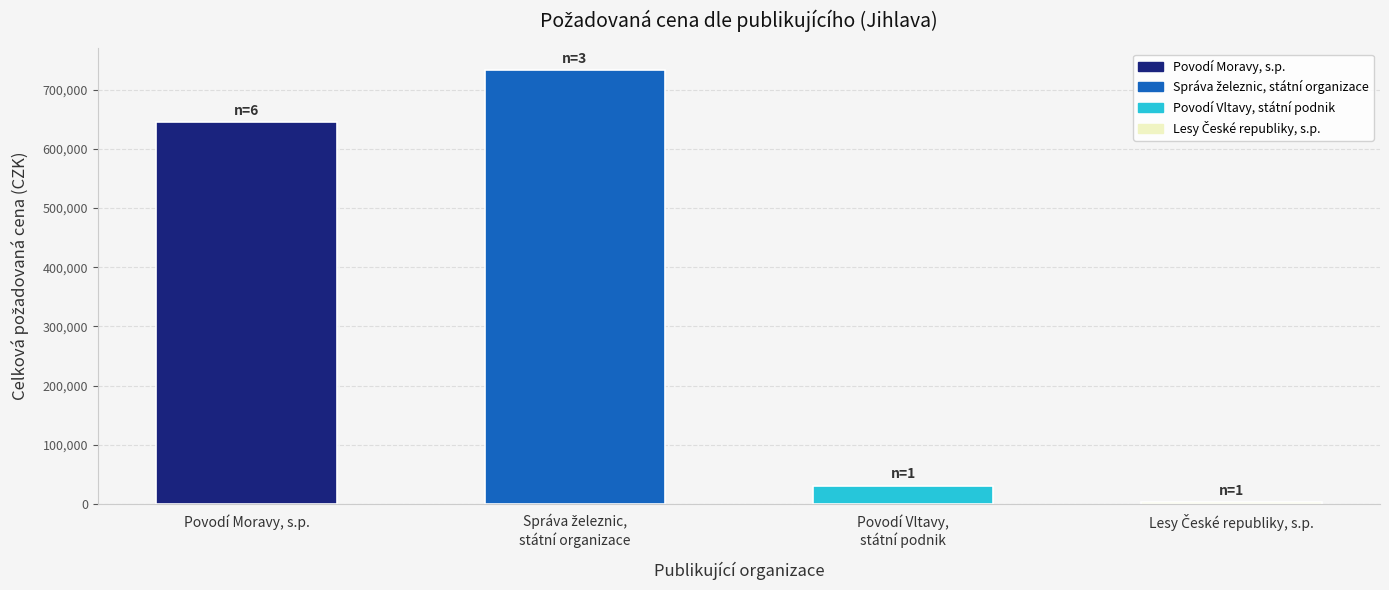

What is the greatest value displayed?

733000